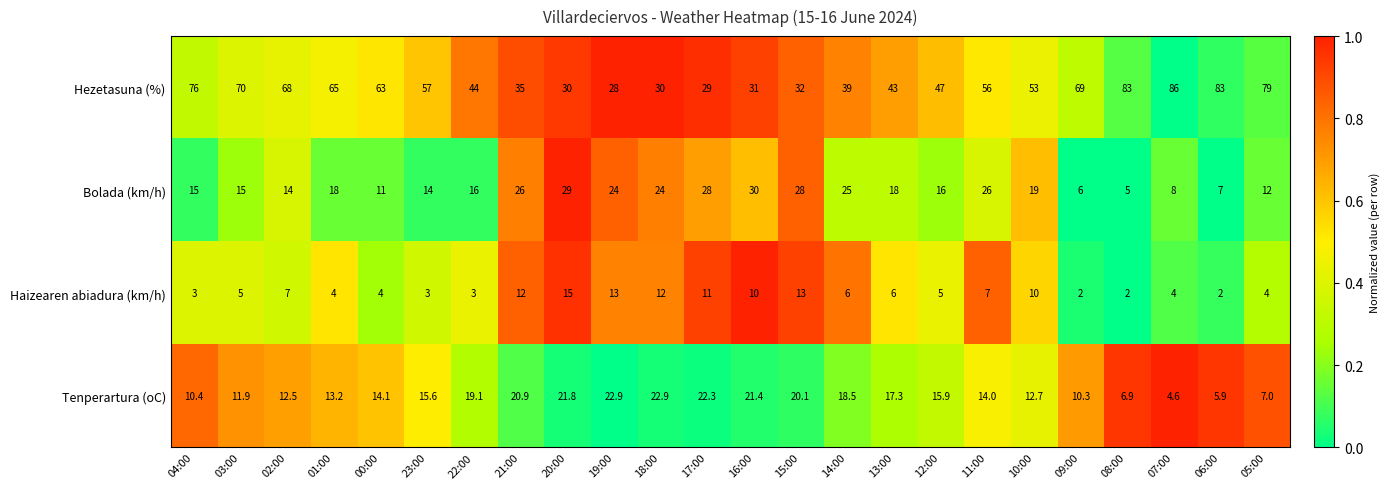

True or false: Bolada (km/h) has a value of 5.6 at 01:00.

False